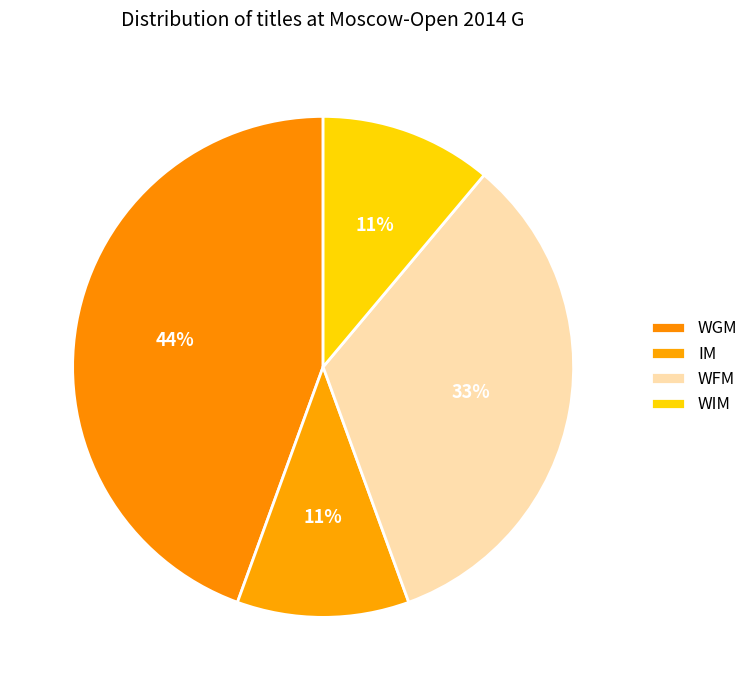

The IM slice represents 17% of the pie. True or false?

False